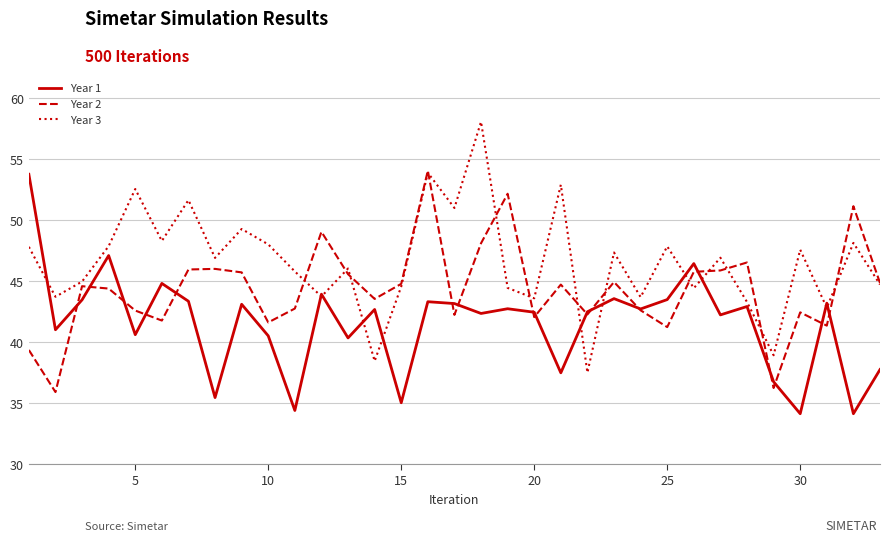

What is the minimum value shown in the chart?

34.1